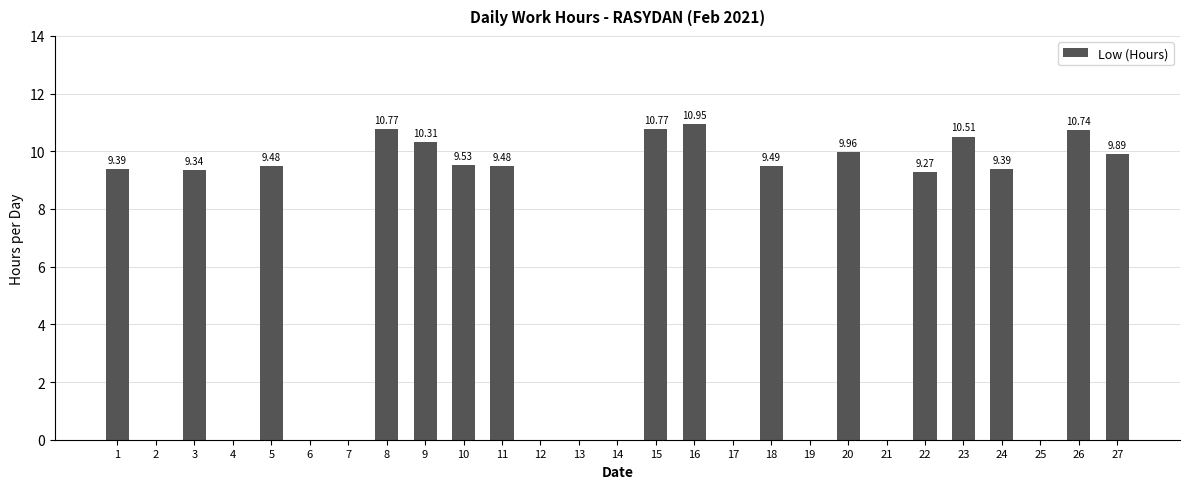

What is the sum of the values at 25 and 1?

9.4